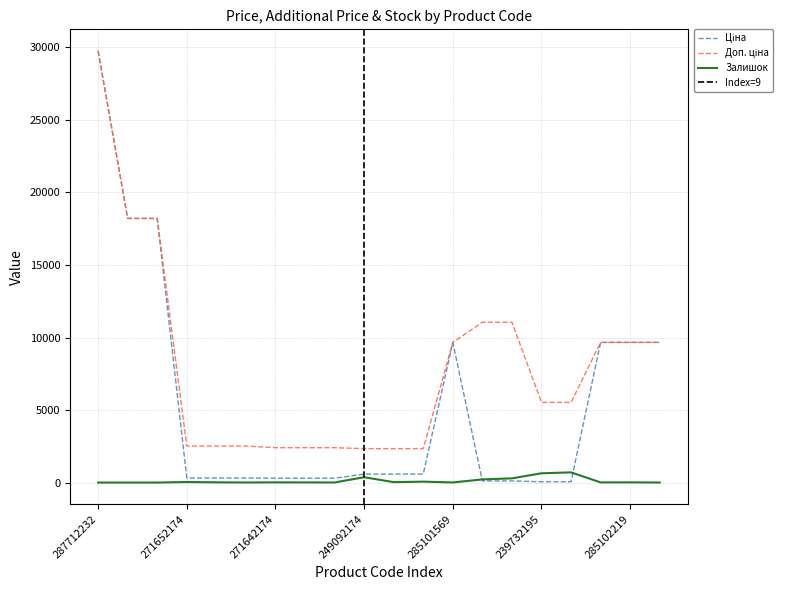

True or false: Доп. ціна and Залишок intersect in this chart.

False